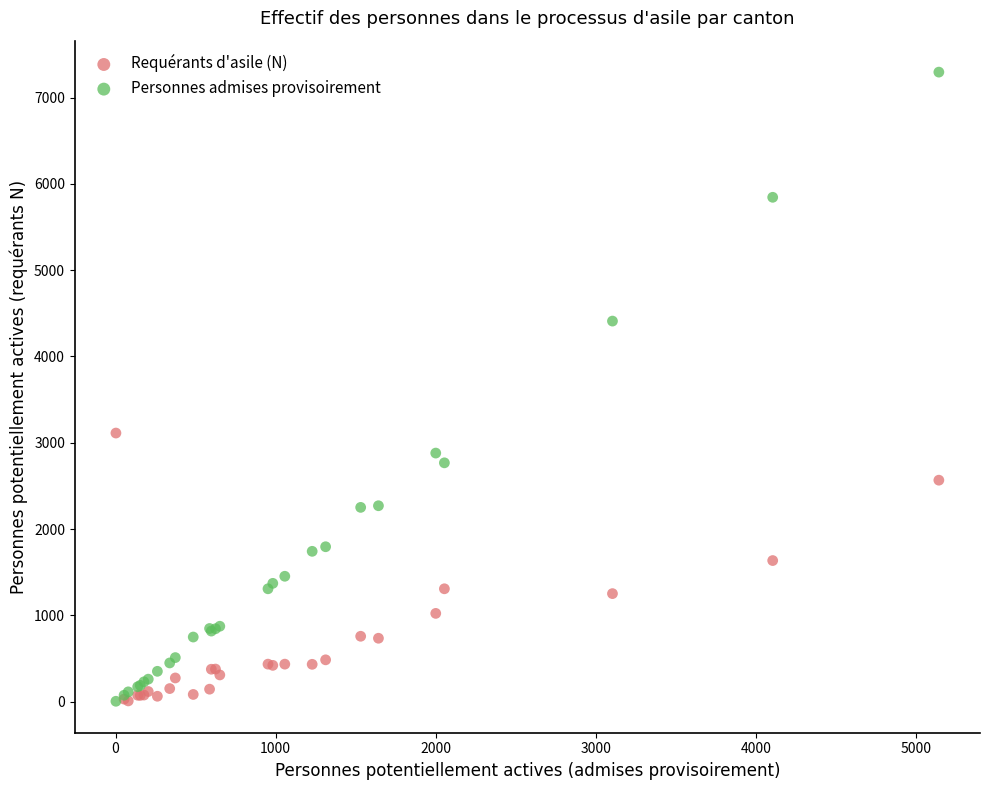

Which series has the widest spread of Y values?

Personnes admises provisoirement